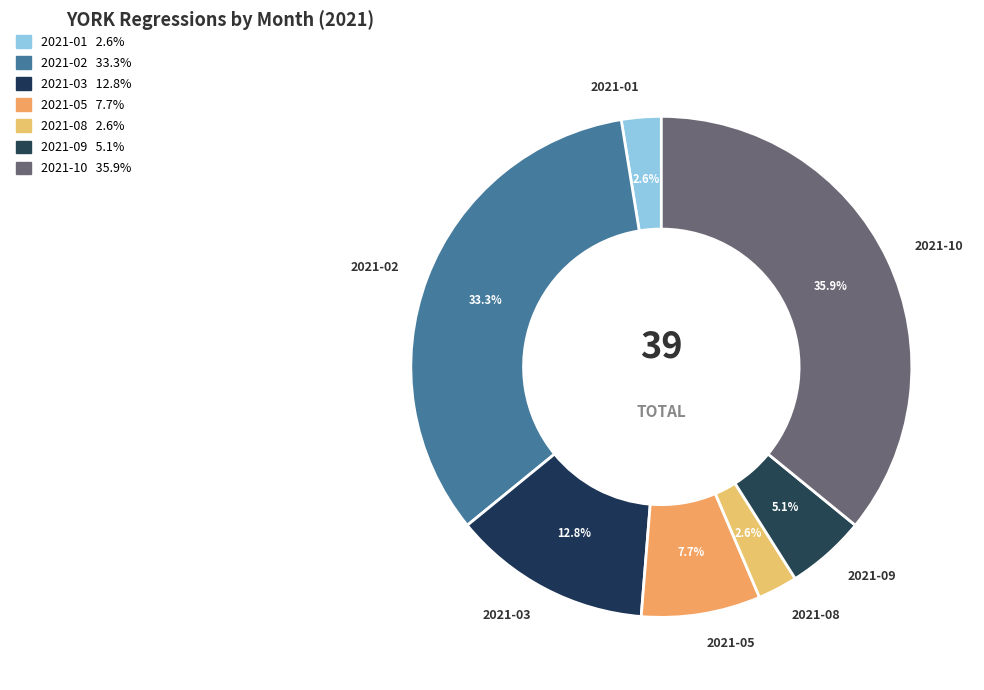

Is 2021-02 the majority of the pie?

No